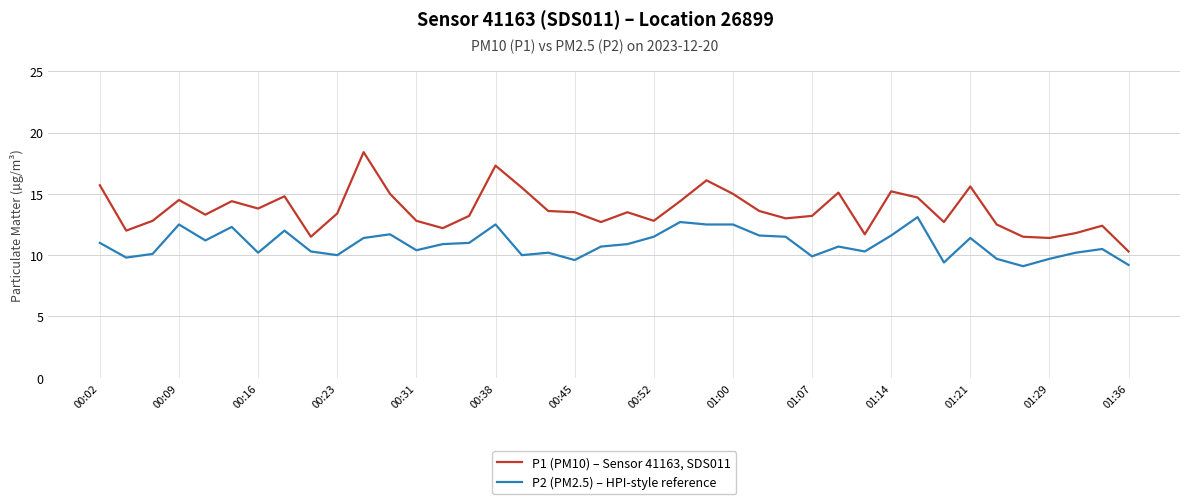

List the series in order of their peak value, highest first.

P1 (PM10) – Sensor 41163, SDS011, P2 (PM2.5) – HPI-style reference